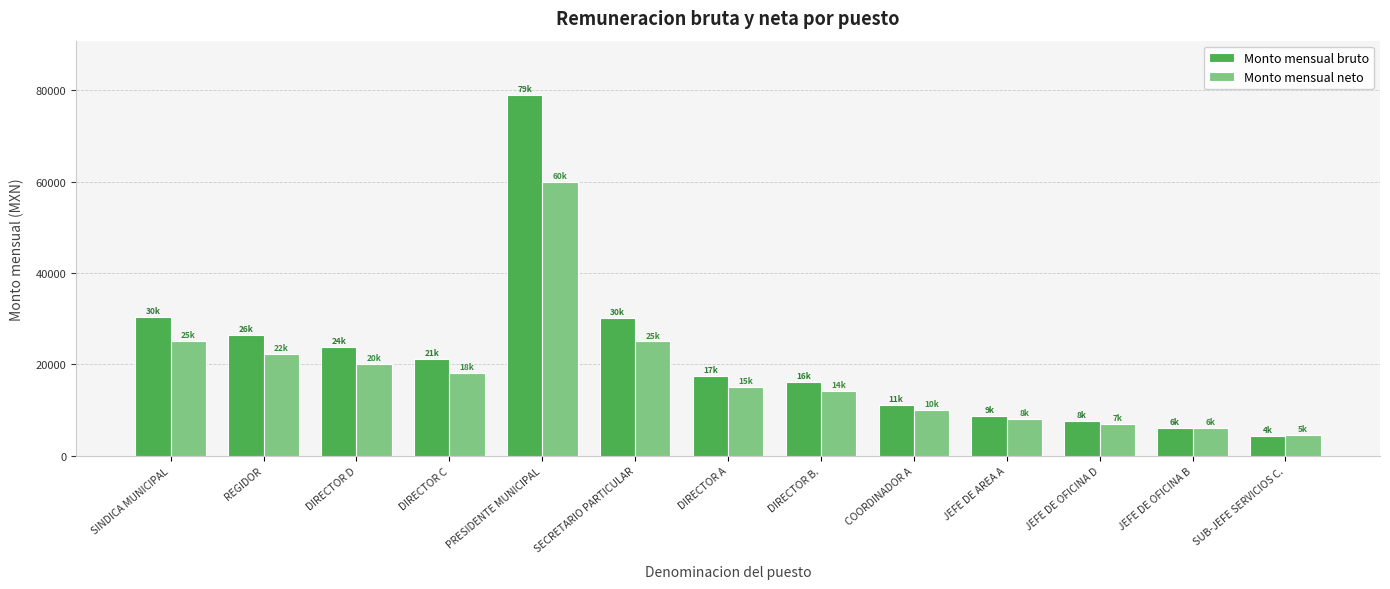

Which series has the largest total across all categories?

Monto mensual bruto